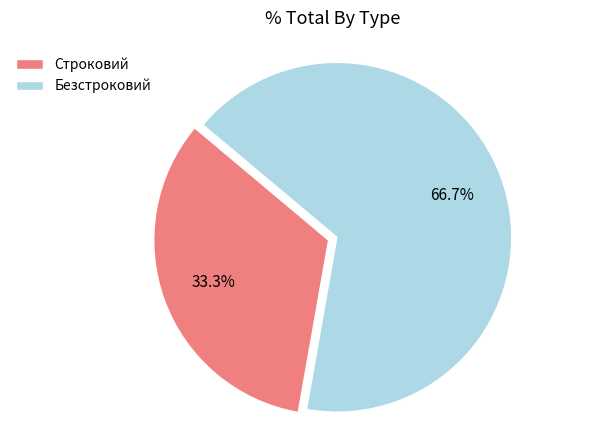

Is it true that Строковий is 33% of the pie?

True